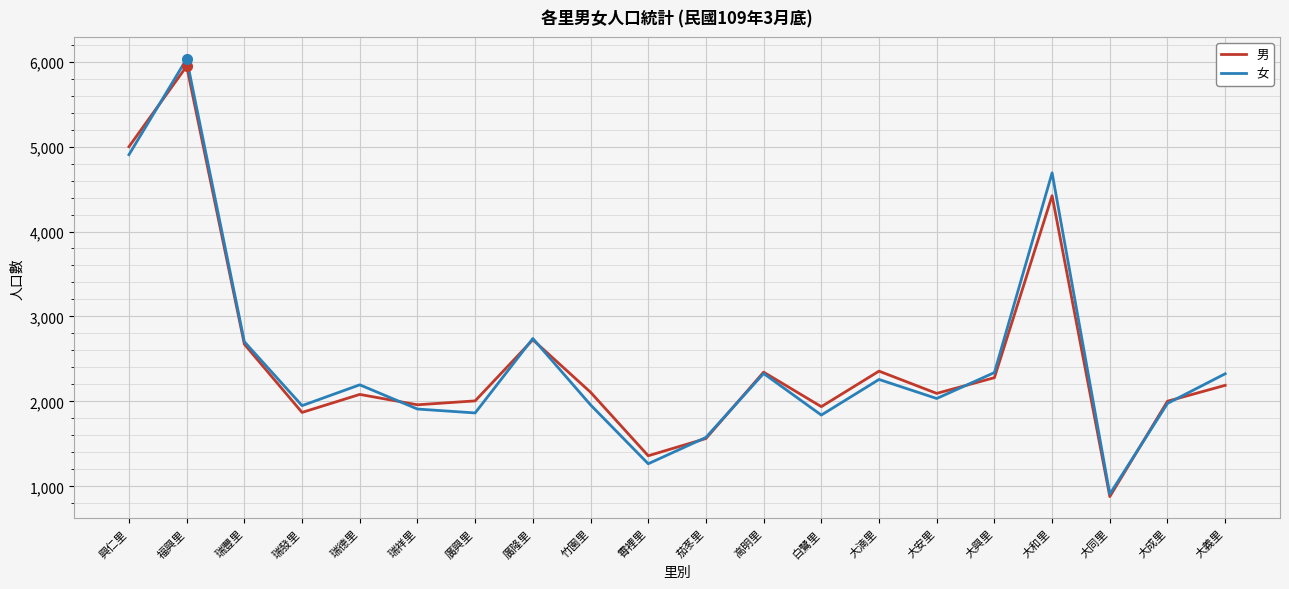

How many lines are shown in the chart?

2